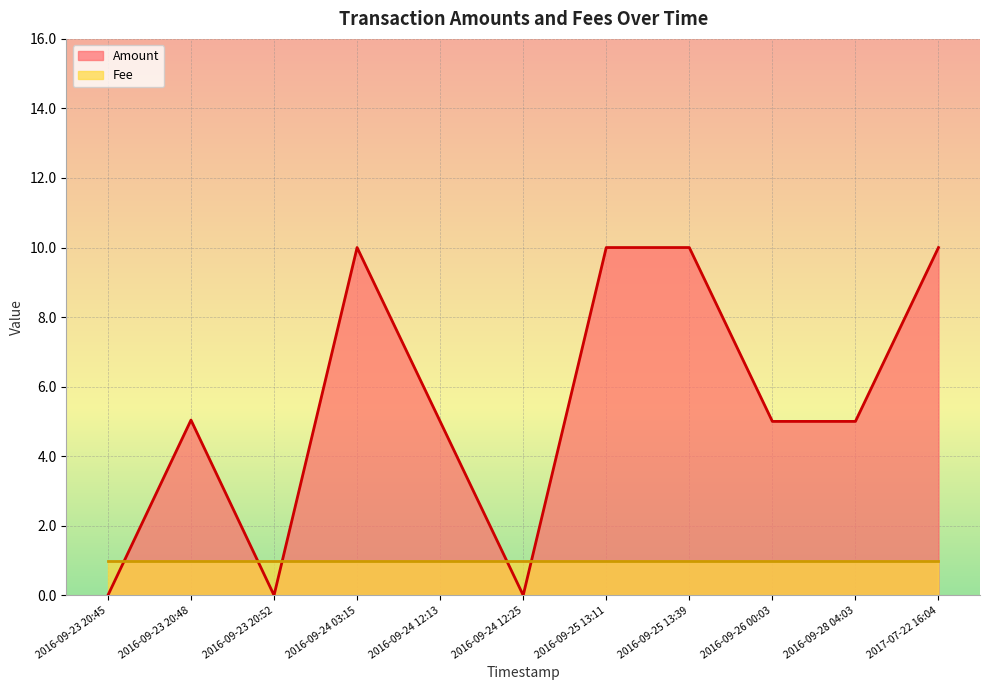

Reading right to left, list all the values displayed in this chart.

10.0	5.0	5.0	10.0	10.0	0.0	5.0	10.0	0.0	5.0	0.0